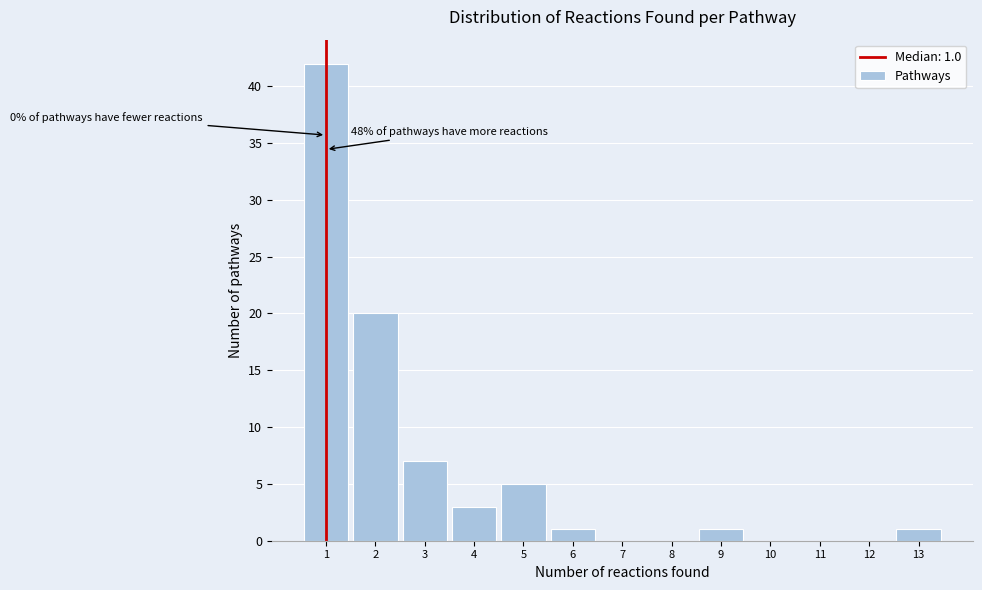

Over which range of the x-axis is the bar tallest?

0.5 to 1.5